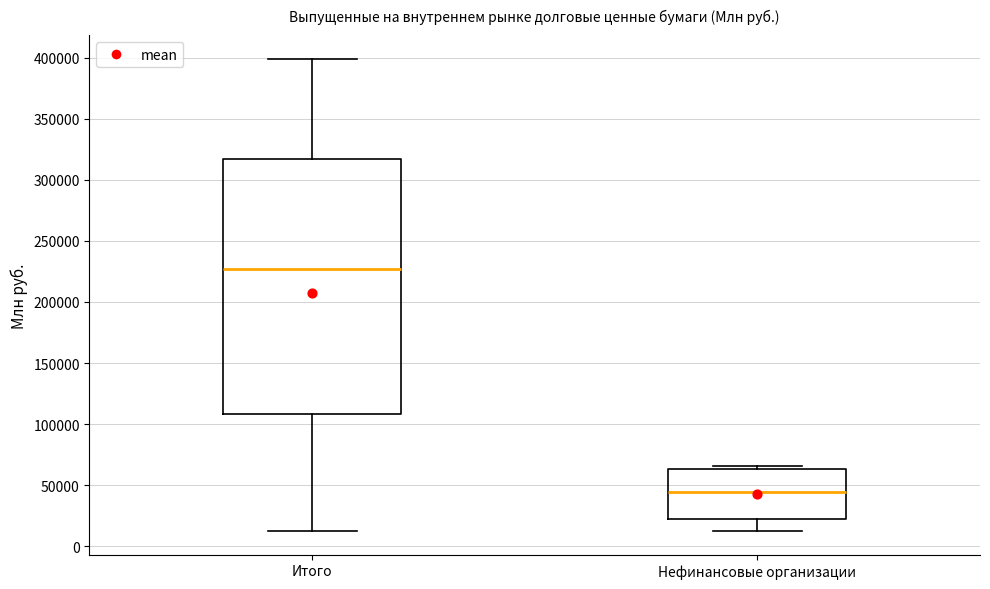

Reading left to right, transcribe this box plot: for each box, give where its median line is, the range the box spans, and where its two whiskers end, as read against the y-axis. The values are not printed on the chart, so give them approximately, as read against the axis.

Итого: median 225000, box 110000 to 315000, whiskers 10000 to 400000
Нефинансовые организации: median 45000, box 20000 to 65000, whiskers 10000 to 65000 (just above the box's upper edge)